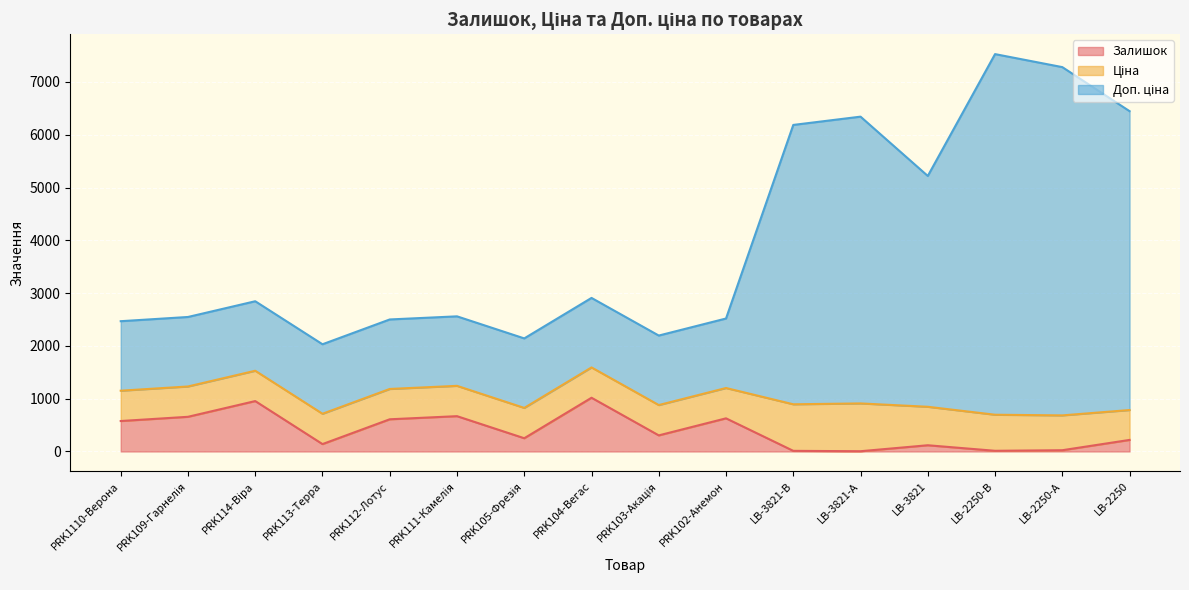

True or false: Залишок has a value of 577.0 at PRK1110-Верона.

True